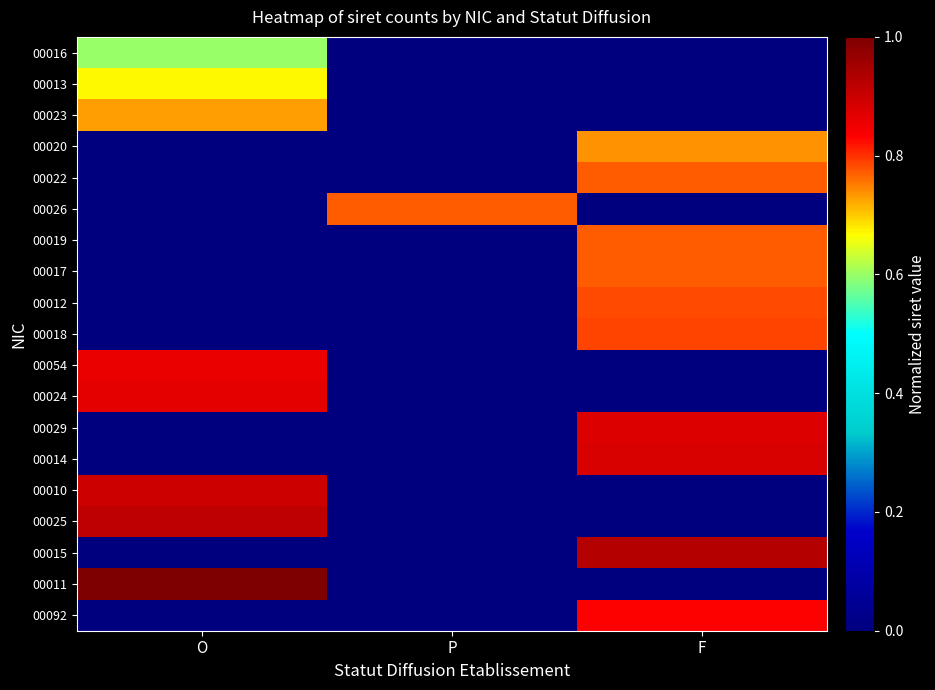

At O, list the series in order from largest to smallest.

00011, 00025, 00010, 00024, 00054, 00023, 00013, 00016, 00020, 00022, 00026, 00019, 00017, 00012, 00018, 00029, 00014, 00015, 00092